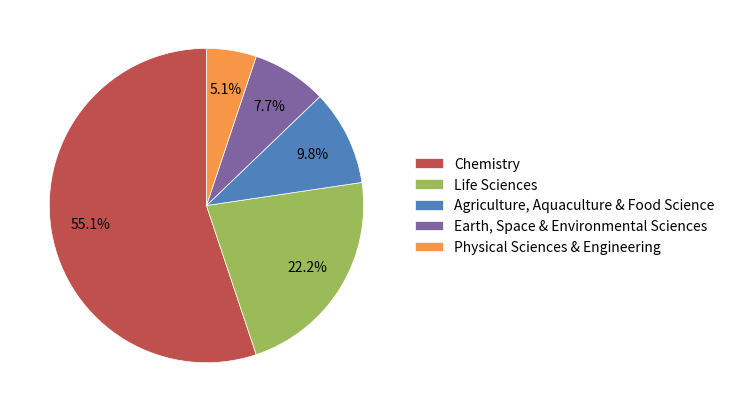

Count the number of slices in the pie.

5